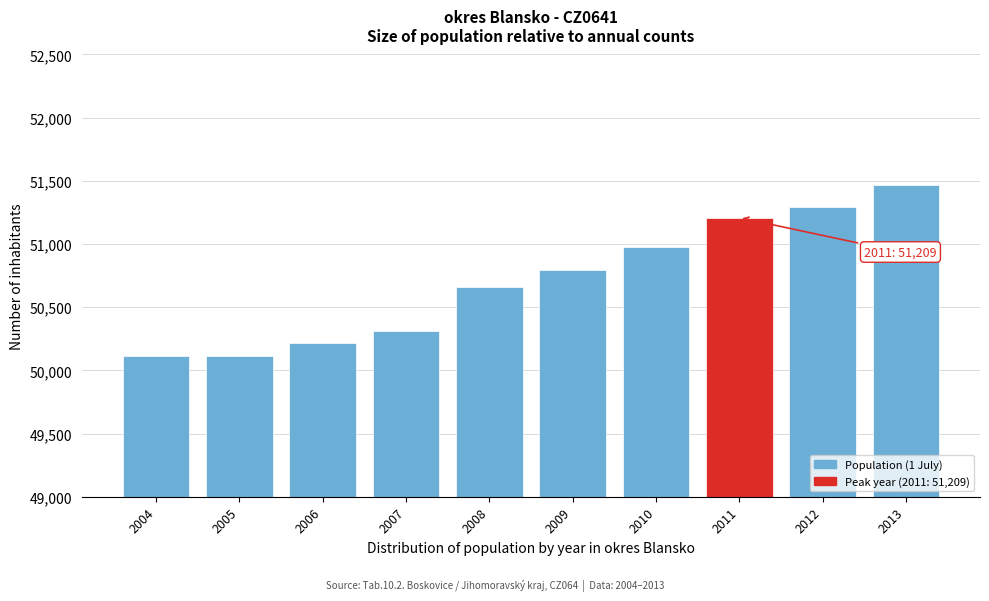

Between 2006 and 2005, which is larger?

2006